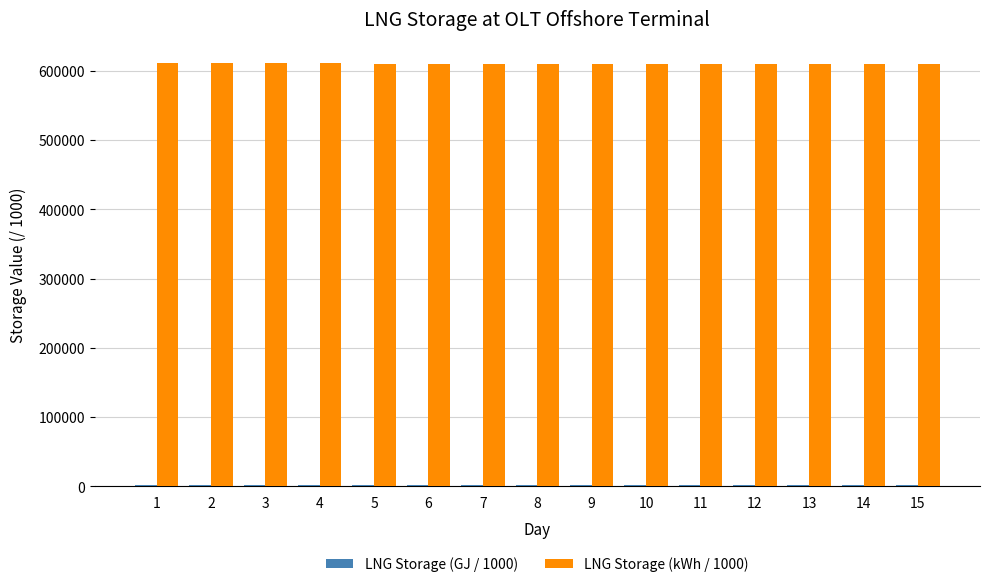

The value of LNG Storage (kWh / 1000) at 10 is 799039.9. True or false?

False